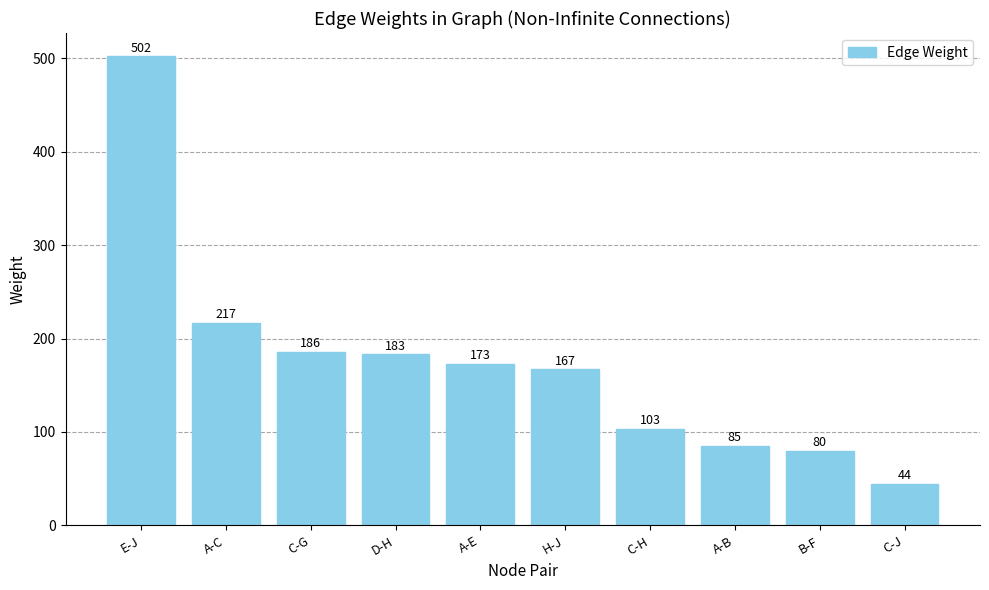

True or false: the data shows 24 at A-B.

False